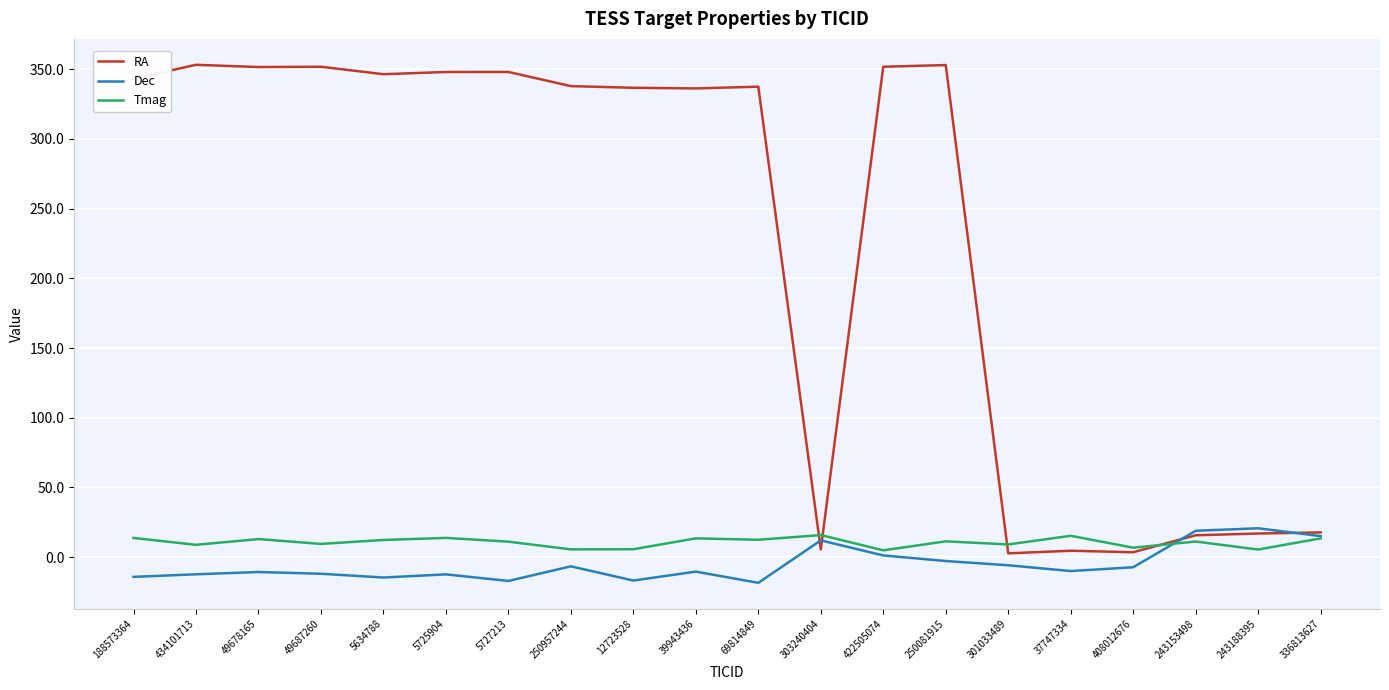

What is the maximum value for Tmag?

15.9